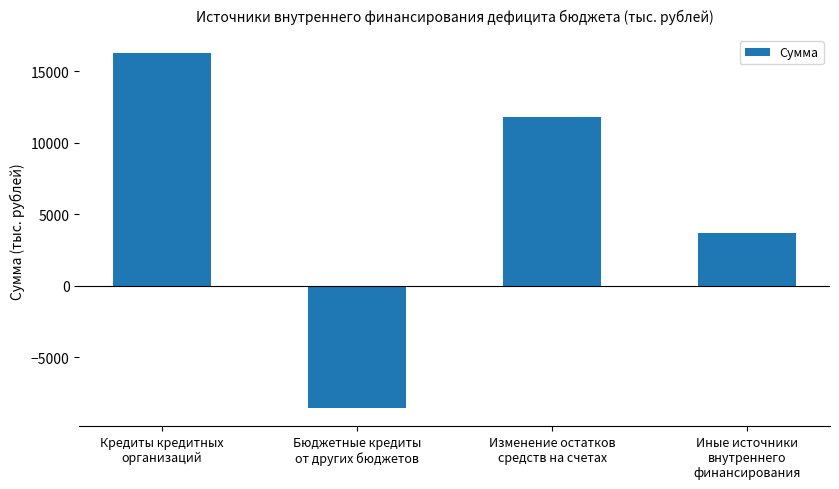

At which category does the chart reach its peak across all series?

Кредиты кредитных
организаций